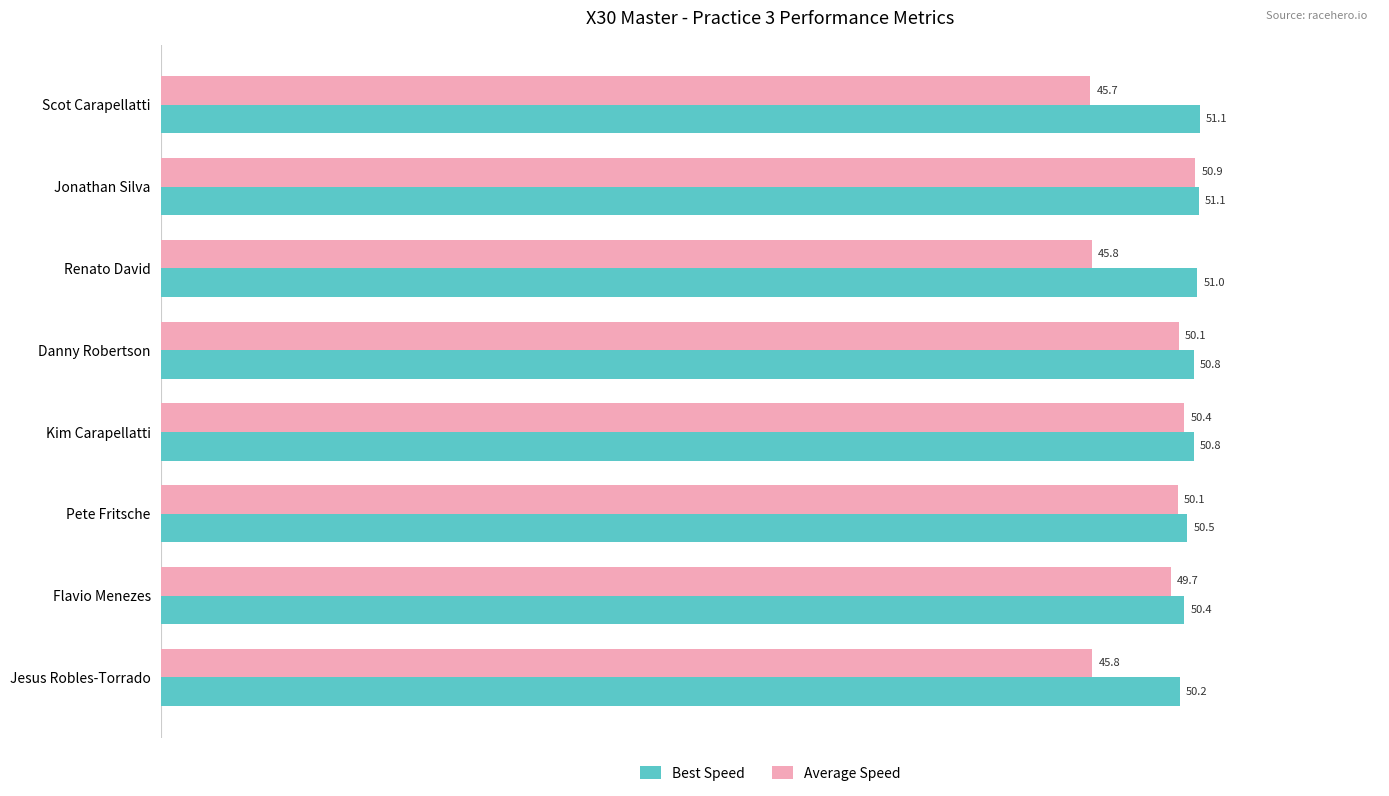

Which series has the largest total across all categories?

Best Speed